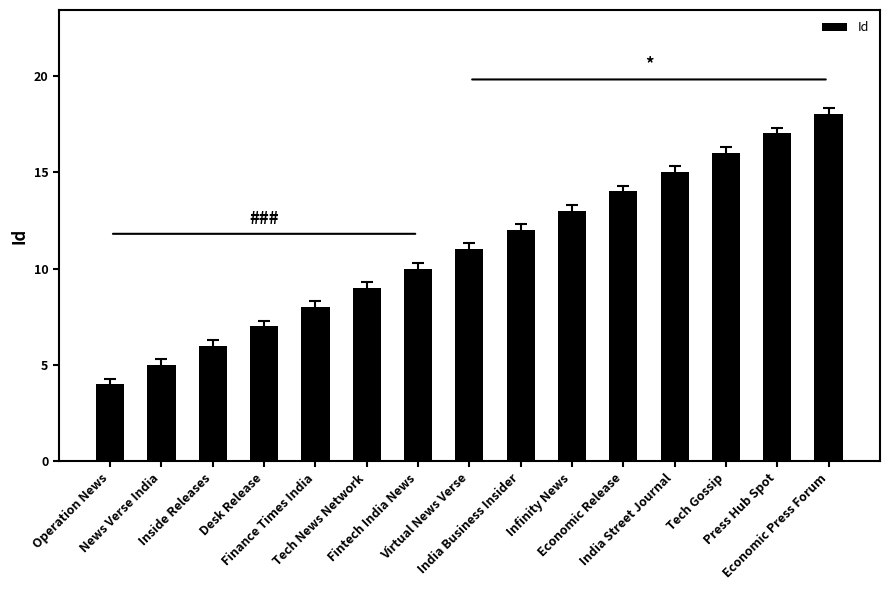

What is the minimum value shown in the chart?

4